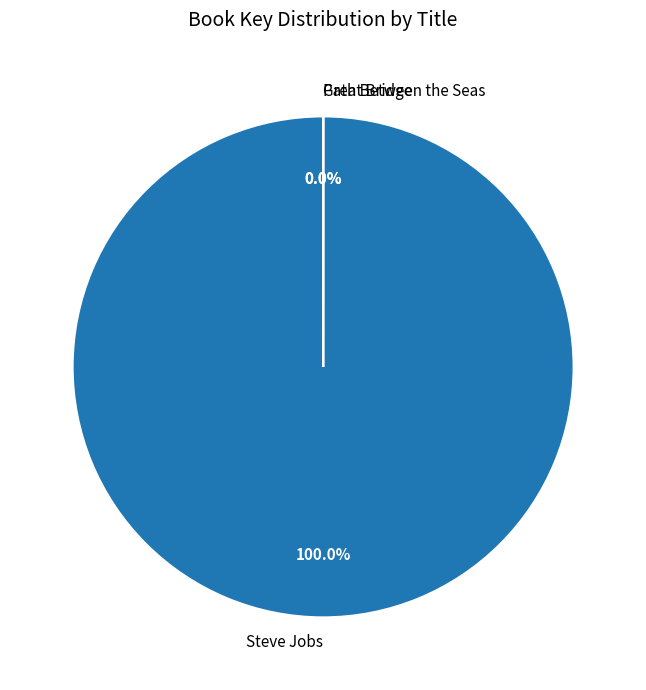

The Path Between the Seas slice represents 0% of the pie. True or false?

True